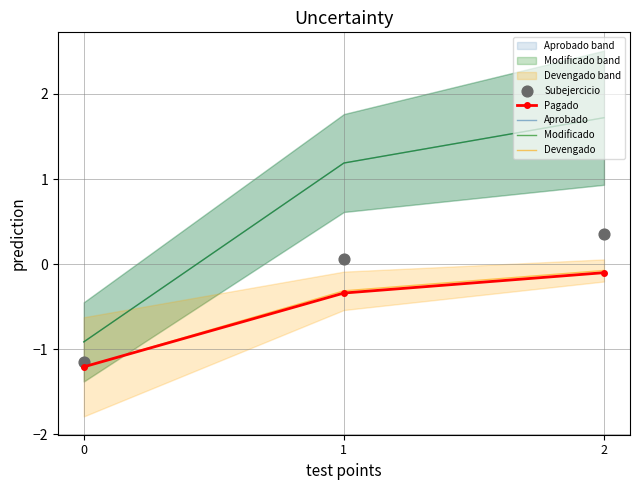

Is the value of Modificado at 2 greater than the value of Aprobado at 0?

Yes